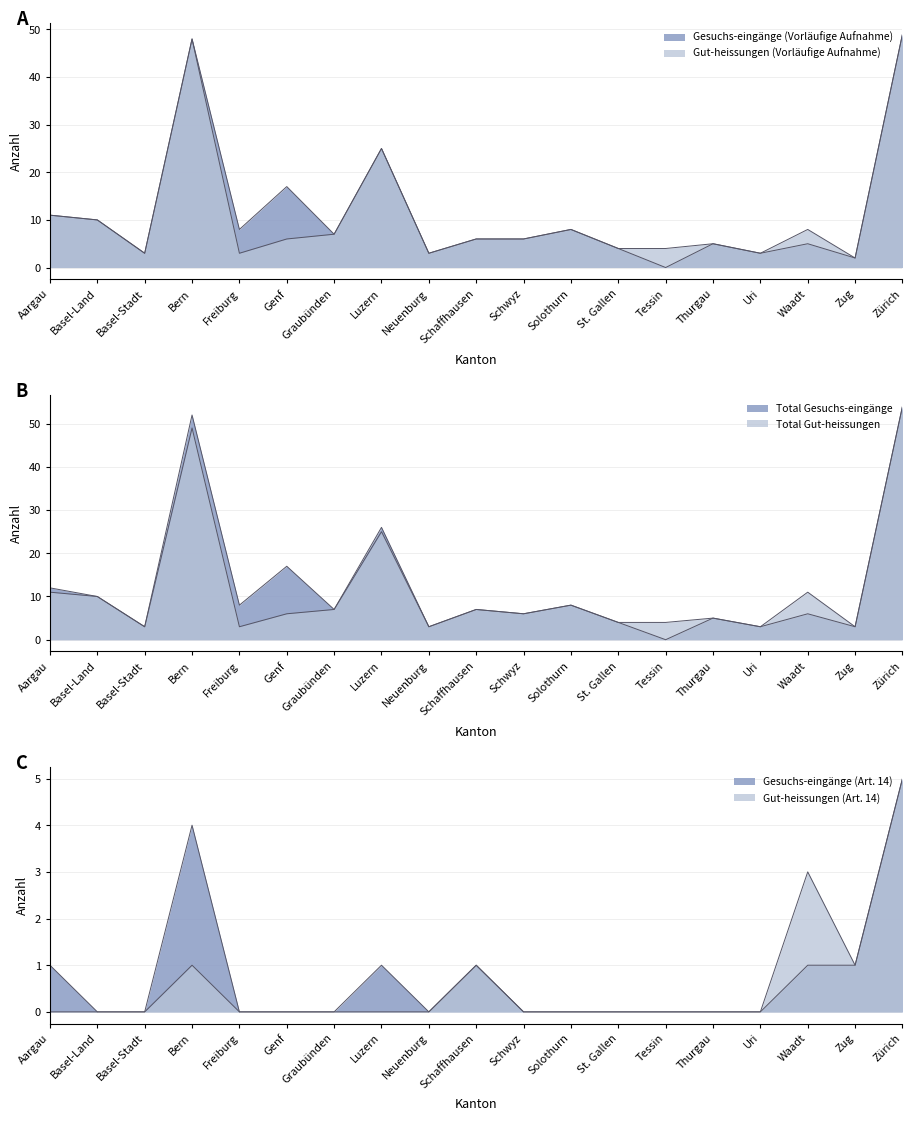

Which label corresponds to the largest value in the chart?

Zürich